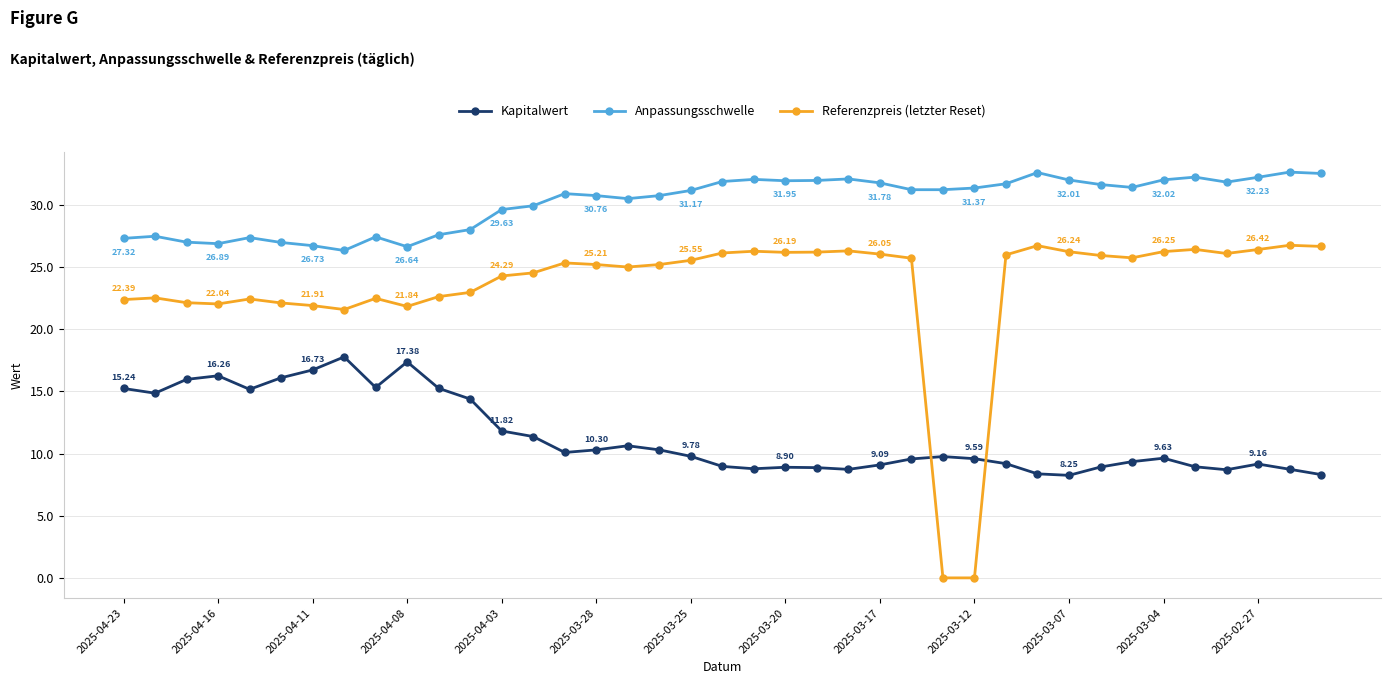

What is the sum of all Referenzpreis (letzter Reset) values?

914.4